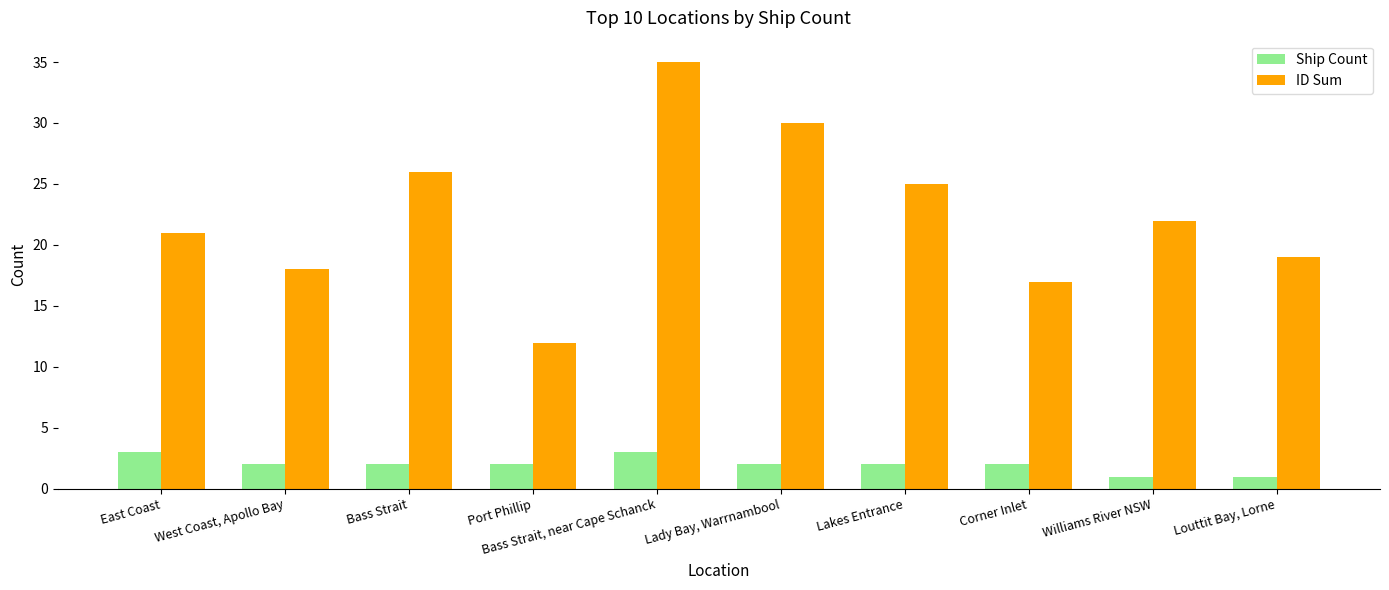

Does the chart contain any negative values?

No